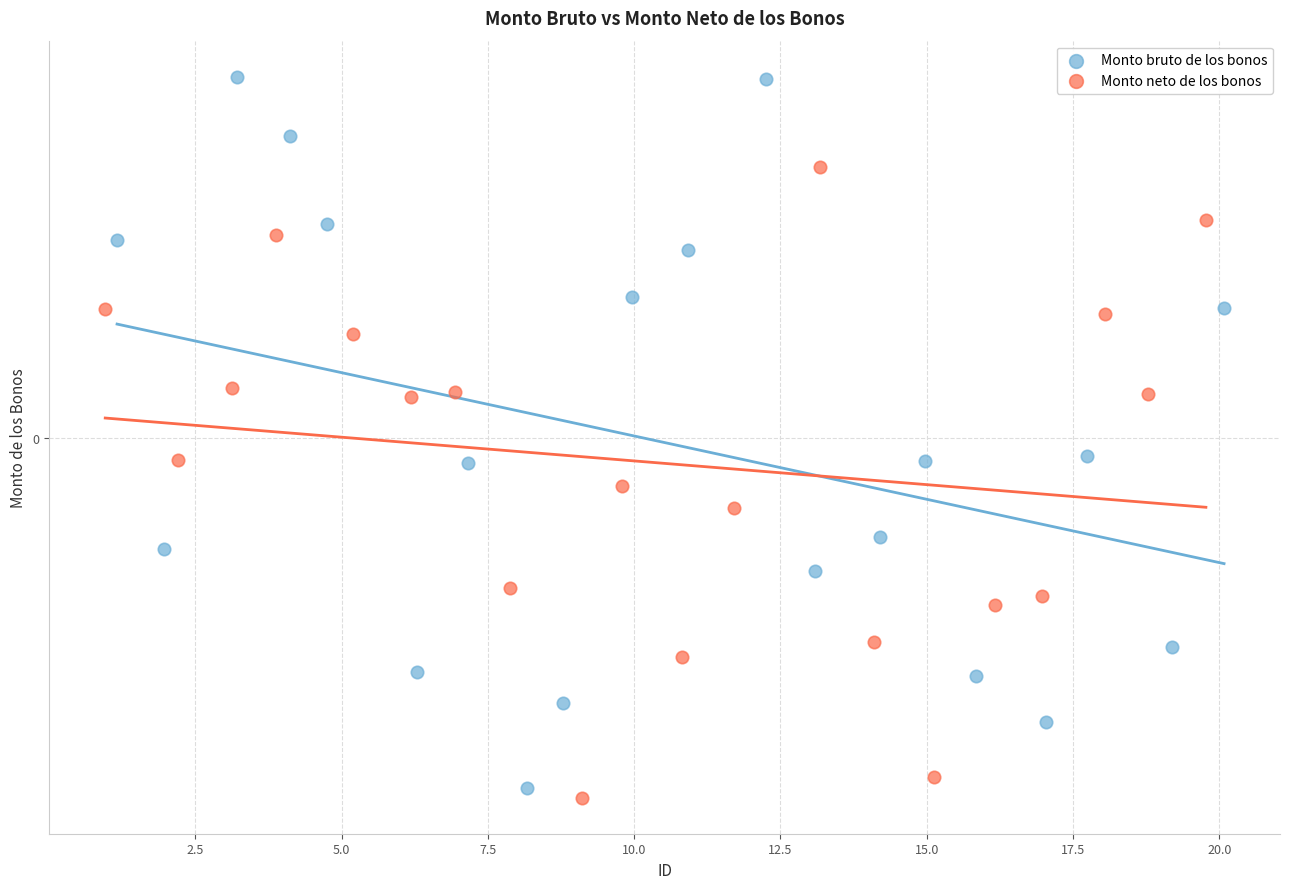

Which series contains the highest Y value?

Monto bruto de los bonos